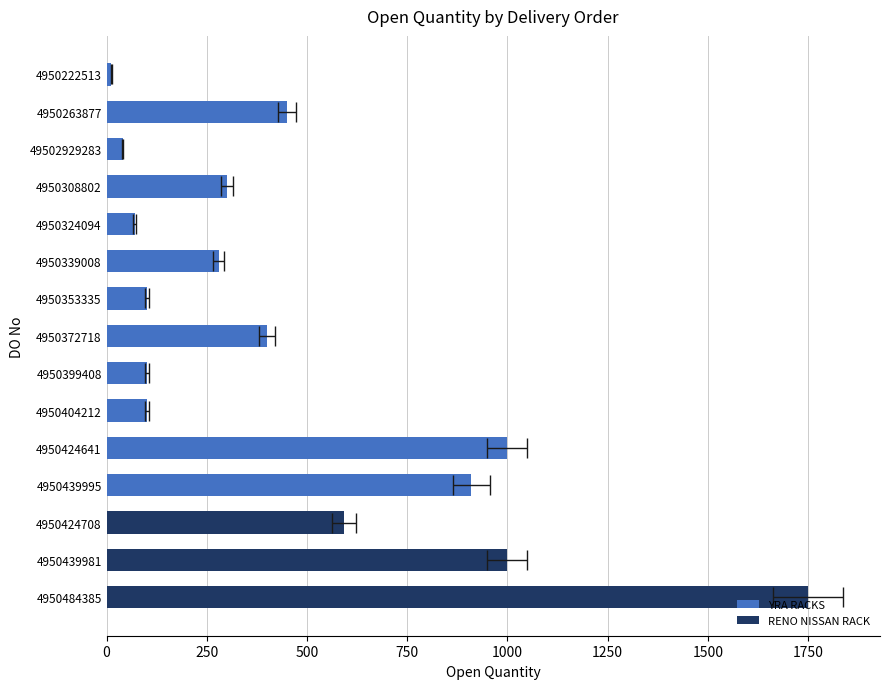

Are the bars horizontal?

Yes